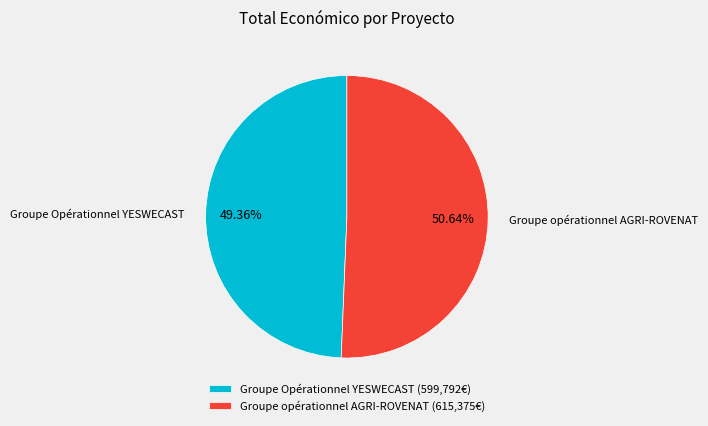

Rank the categories by value from highest to lowest.

Groupe opérationnel AGRI-ROVENAT, Groupe Opérationnel YESWECAST